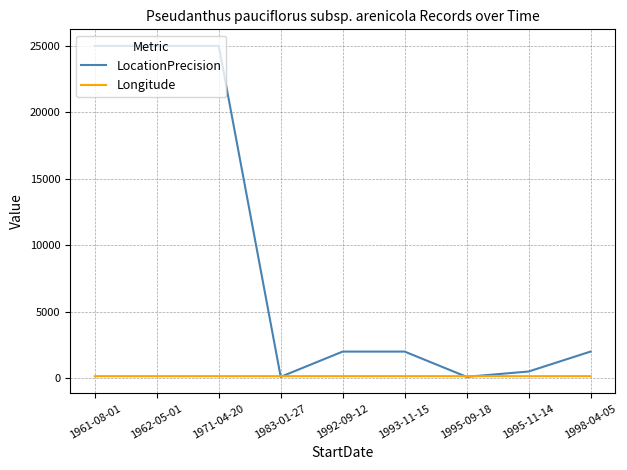

Which series has the largest total across all categories?

LocationPrecision